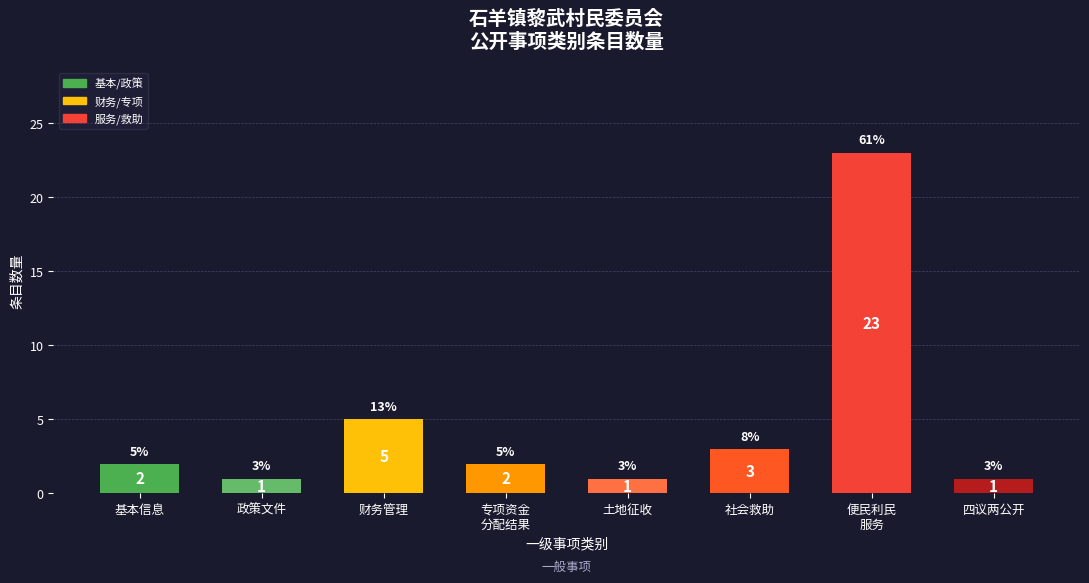

What is the sum of all values?

38